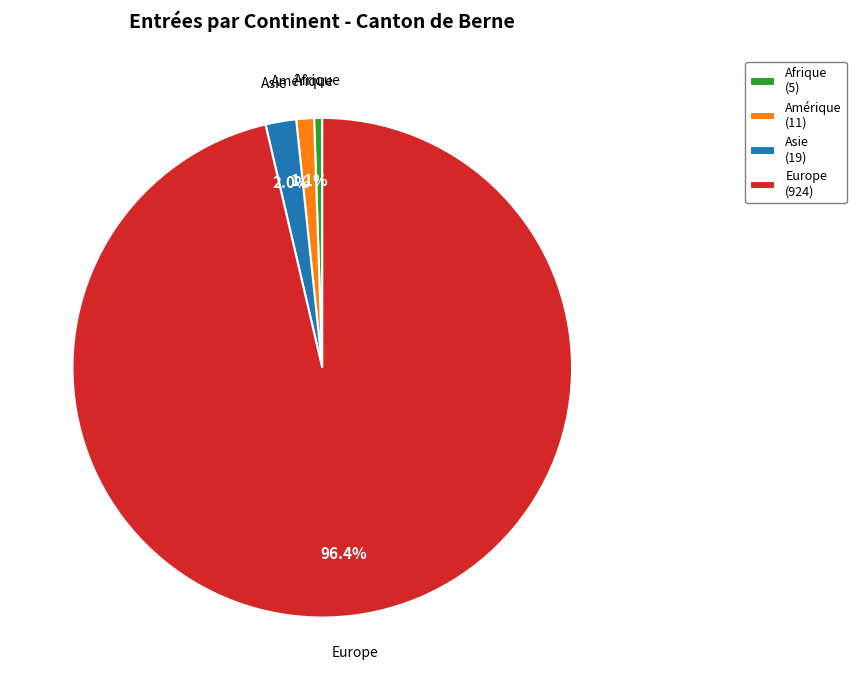

Is there a majority slice in this chart?

Yes